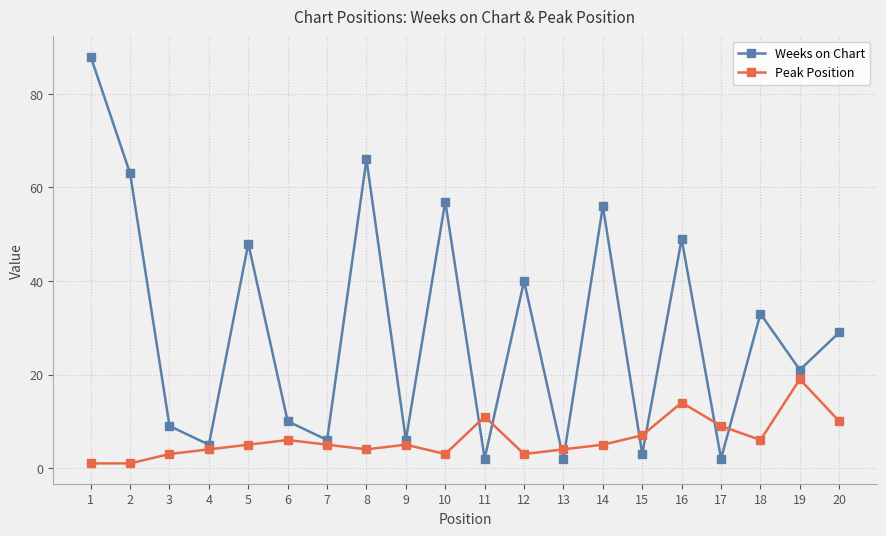

Reading left to right, list all the values displayed in this chart.

Weeks on Chart: 88	63	9	5	48	10	6	66	6	57	2	40	2	56	3	49	2	33	21	29
Peak Position: 1	1	3	4	5	6	5	4	5	3	11	3	4	5	7	14	9	6	19	10